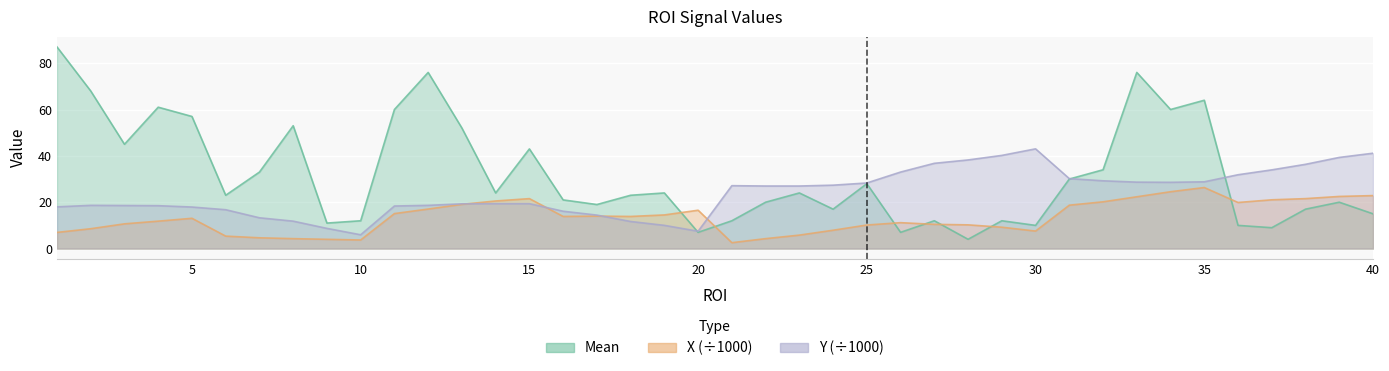

Between 3 and 14, which is larger?

3